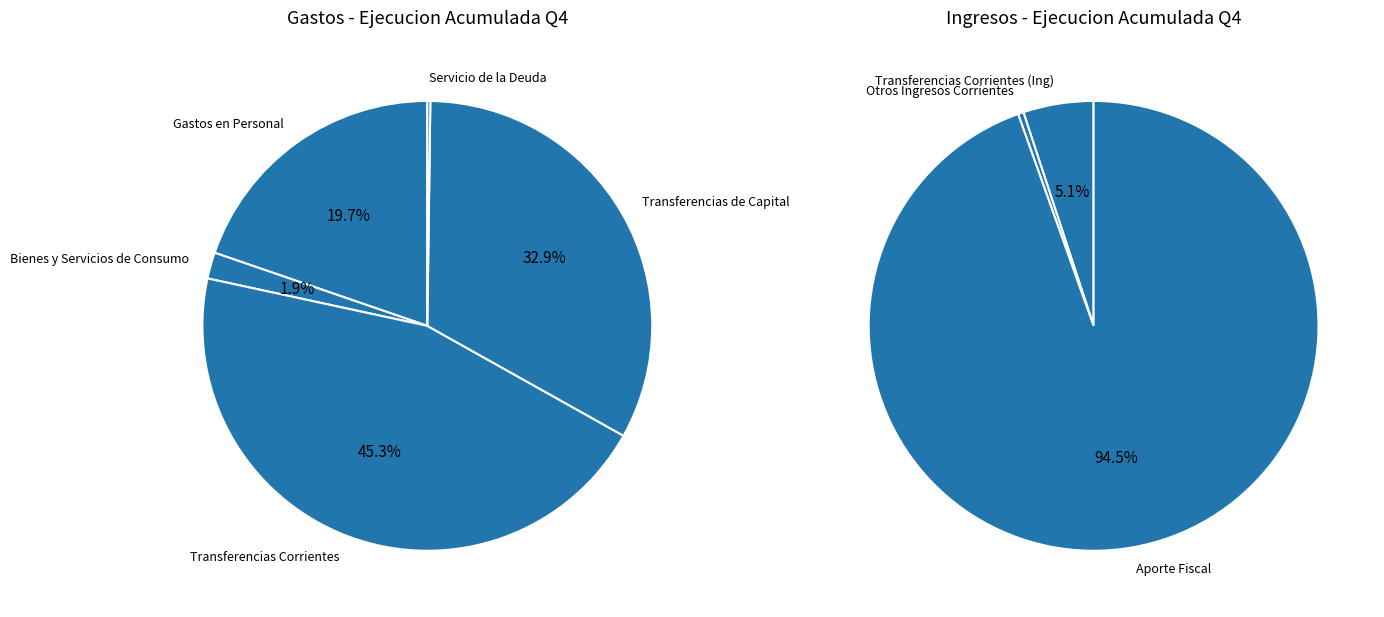

Between Servicio de la Deuda and Aporte Fiscal, which is larger?

Aporte Fiscal